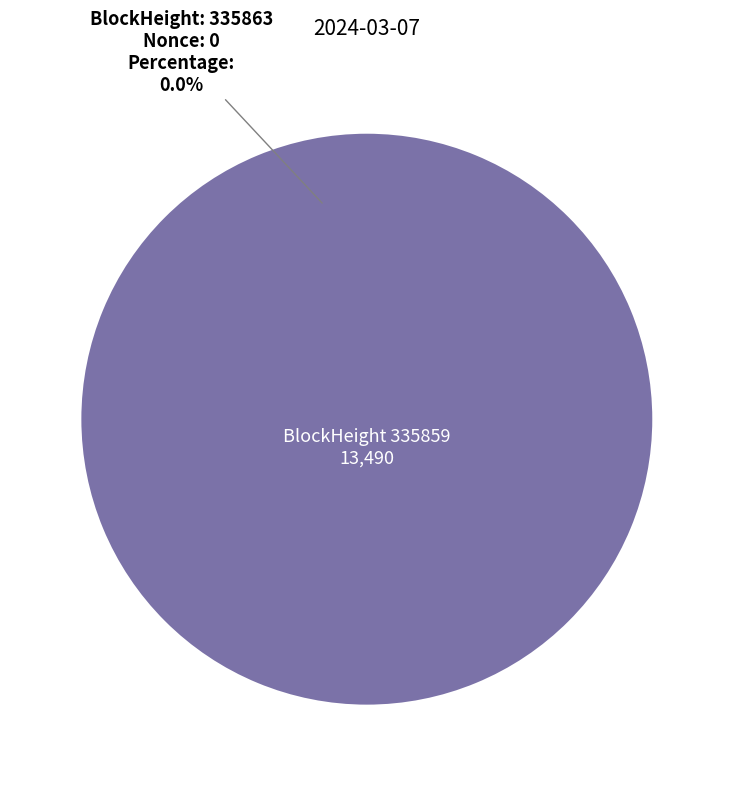

To the nearest percent, what is the difference between the largest and smallest slice percentages?

100%